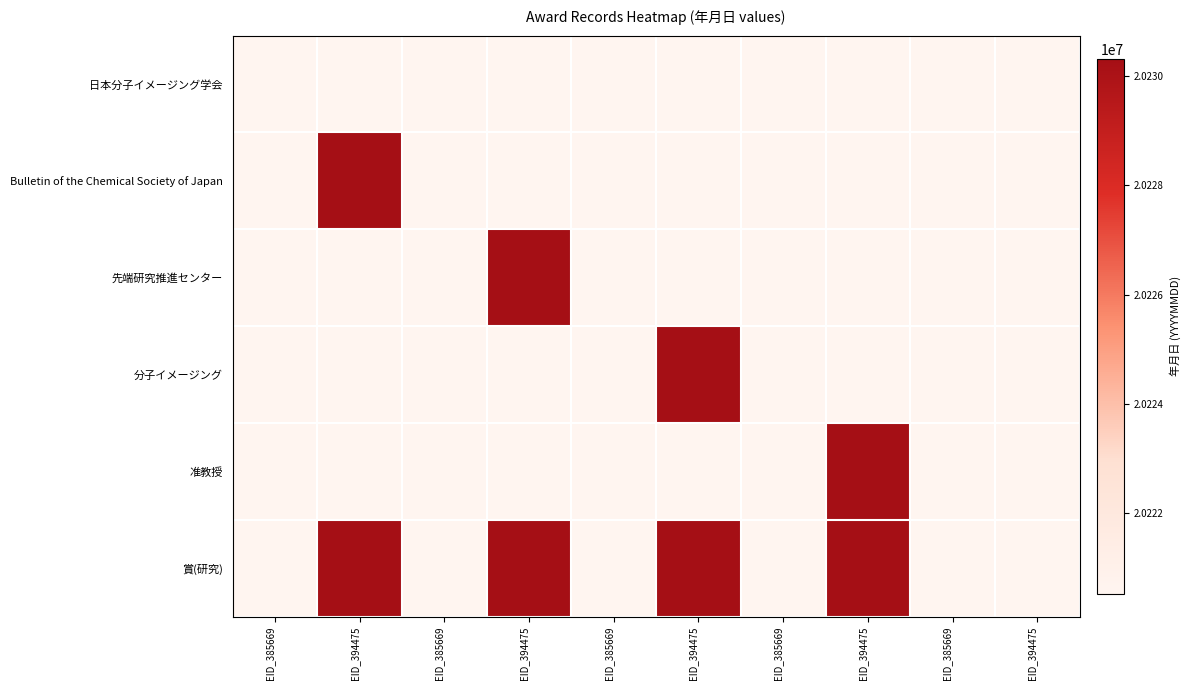

Reading left to right, extract all data points from this chart.

日本分子イメージング学会: EID_385669=20220527	EID_394475=20220526	EID_385669=20220526	EID_394475=20220526	EID_385669=20220526	EID_394475=20220526	EID_385669=20220526	EID_394475=20220526	EID_385669=20220526	EID_394475=20220526
Bulletin of the Chemical Society of Japan: EID_385669=20220526	EID_394475=20230314	EID_385669=20220526	EID_394475=20220526	EID_385669=20220526	EID_394475=20220526	EID_385669=20220526	EID_394475=20220526	EID_385669=20220526	EID_394475=20220526
先端研究推進センター: EID_385669=20220526	EID_394475=20220526	EID_385669=20220527	EID_394475=20230314	EID_385669=20220526	EID_394475=20220526	EID_385669=20220526	EID_394475=20220526	EID_385669=20220526	EID_394475=20220526
分子イメージング: EID_385669=20220526	EID_394475=20220526	EID_385669=20220526	EID_394475=20220526	EID_385669=20220527	EID_394475=20230314	EID_385669=20220526	EID_394475=20220526	EID_385669=20220526	EID_394475=20220526
准教授: EID_385669=20220526	EID_394475=20220526	EID_385669=20220526	EID_394475=20220526	EID_385669=20220526	EID_394475=20220526	EID_385669=20220527	EID_394475=20230314	EID_385669=20220526	EID_394475=20220526
賞(研究): EID_385669=20220527	EID_394475=20230314	EID_385669=20220527	EID_394475=20230314	EID_385669=20220527	EID_394475=20230314	EID_385669=20220527	EID_394475=20230314	EID_385669=20220526	EID_394475=20220526